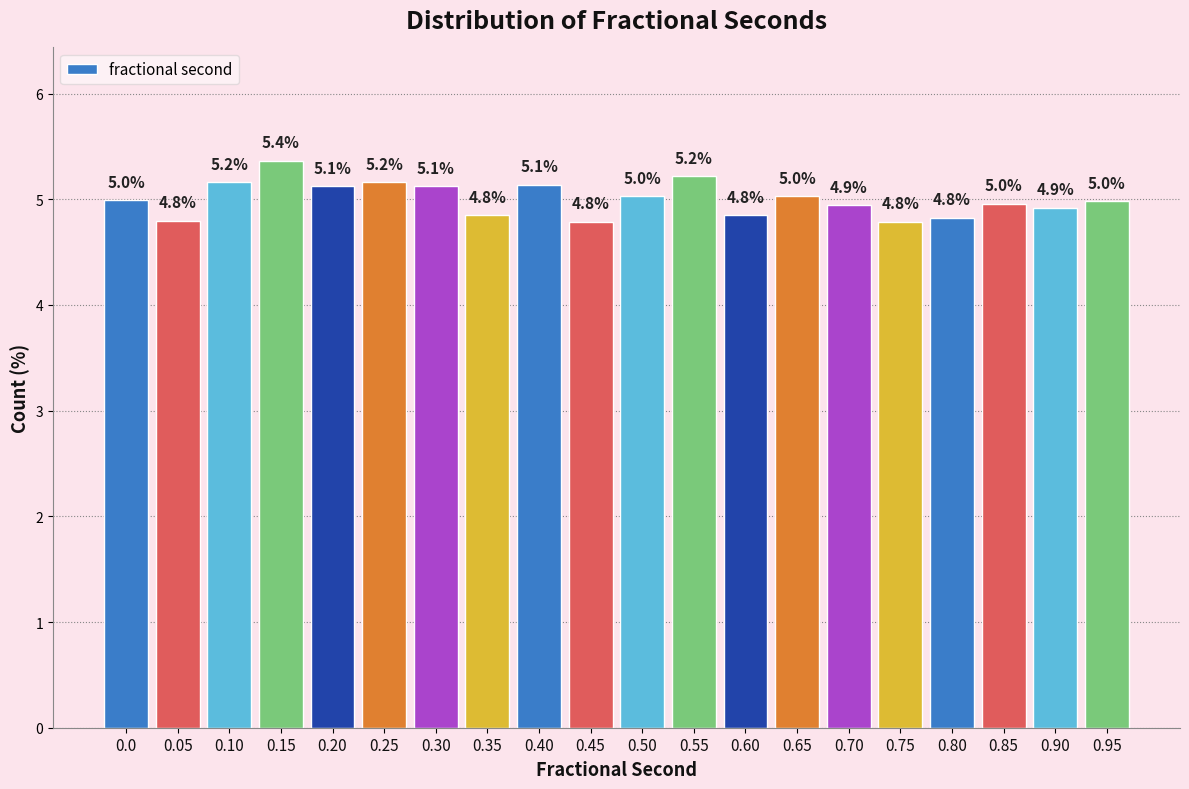

Reading right to left, what are all the values shown in this chart?

0.95=5.0	0.90=4.9	0.85=5.0	0.80=4.8	0.75=4.8	0.70=4.9	0.65=5.0	0.60=4.8	0.55=5.2	0.50=5.0	0.45=4.8	0.40=5.1	0.35=4.8	0.30=5.1	0.25=5.2	0.20=5.1	0.15=5.4	0.10=5.2	0.05=4.8	0.0=5.0